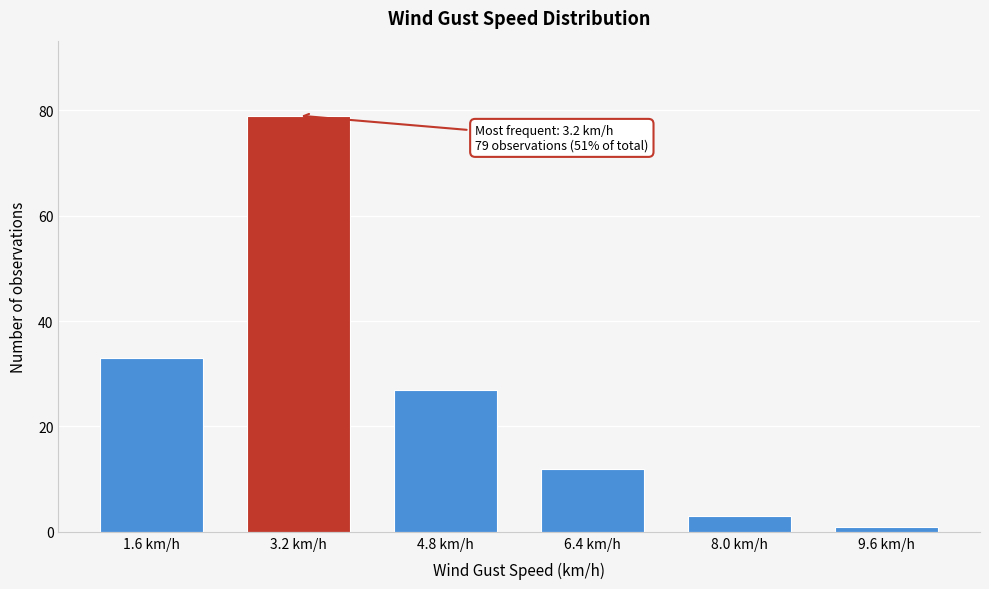

Reading left to right, extract all data points from this chart.

33	79	27	12	3	1